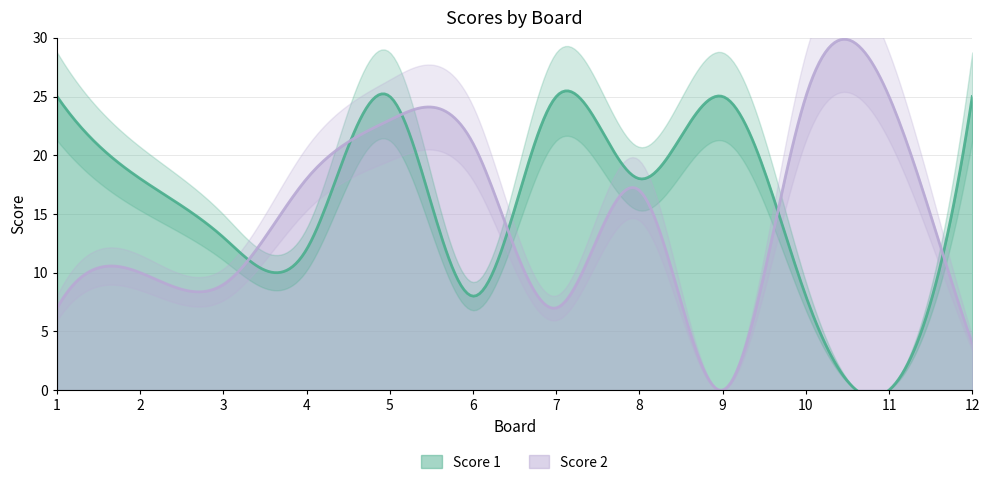

True or false: Score 2 has more than 0 points higher than both neighbors.

True